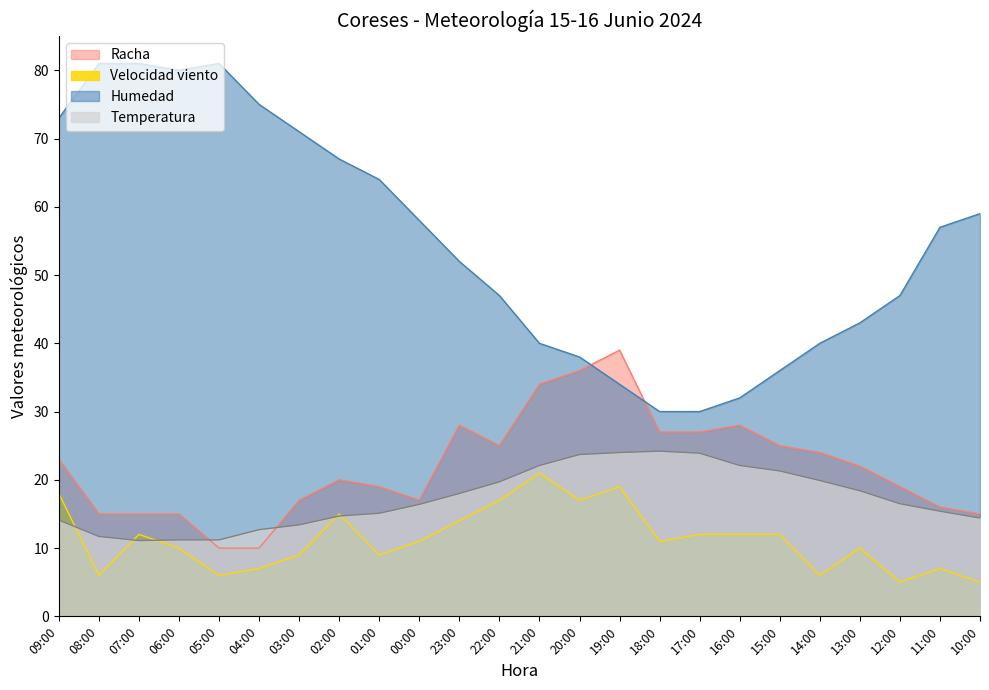

Count the number of categories in the chart.

24